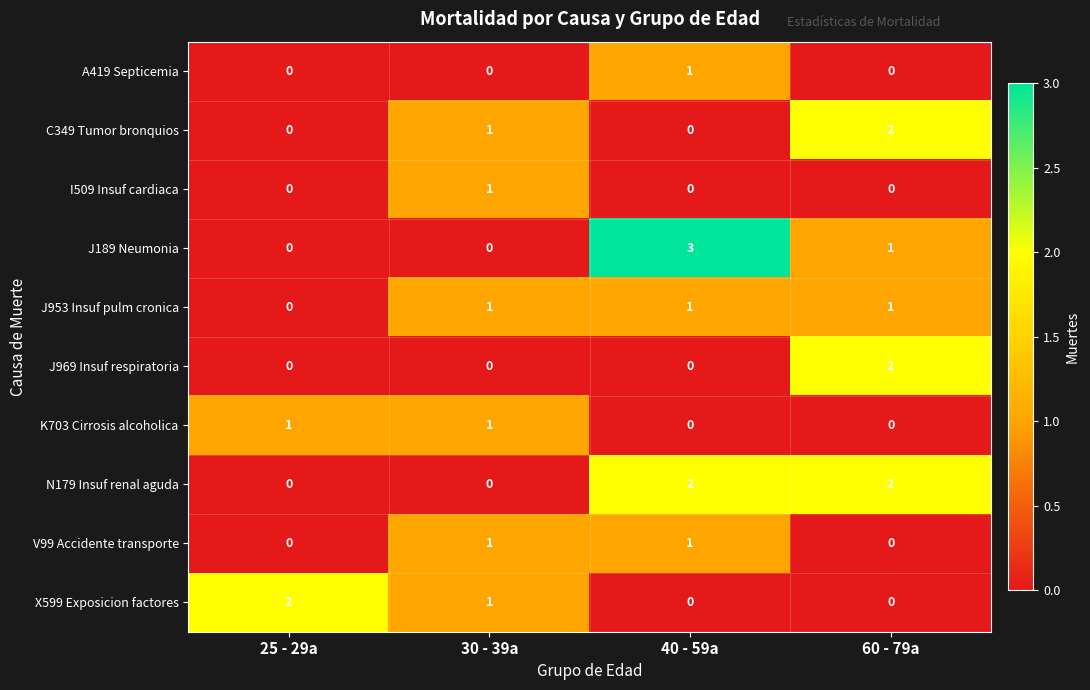

What is the difference between the highest and lowest values at 40 - 59a?

3